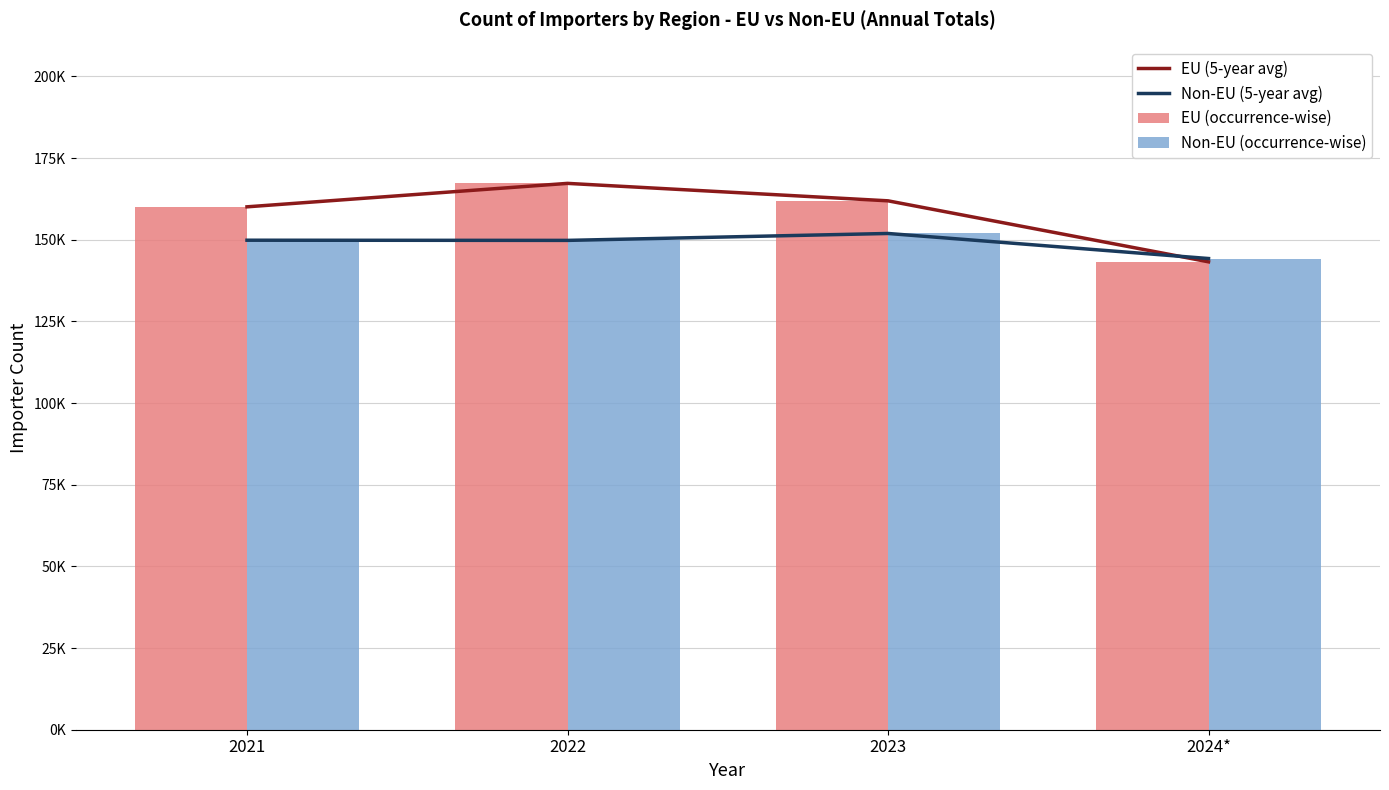

Read the EU (occurrence-wise) value at 2021, to the nearest 50.

160050